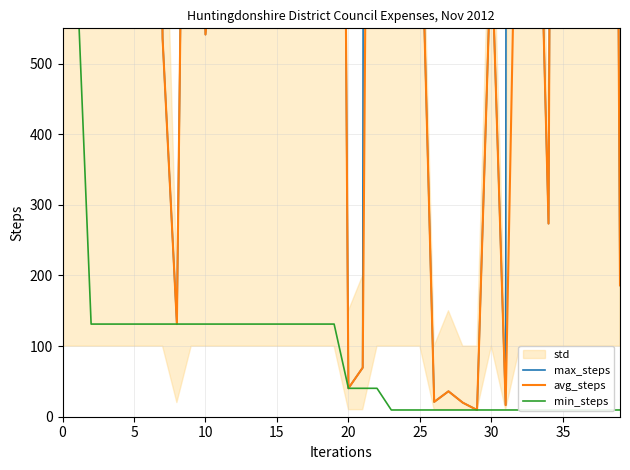

True or false: max_steps and avg_steps cross at least once.

False